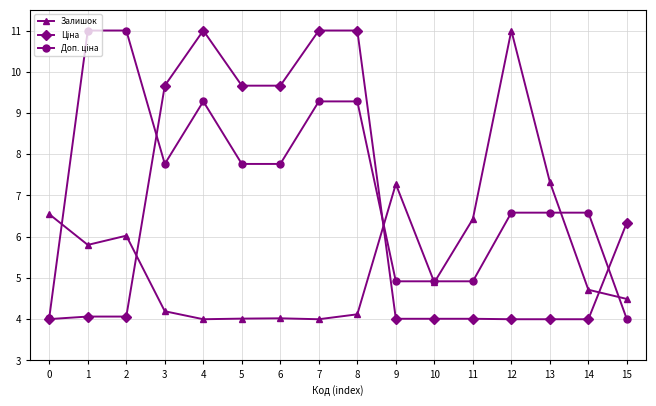

The value of Залишок at 8 is 2.7. True or false?

False